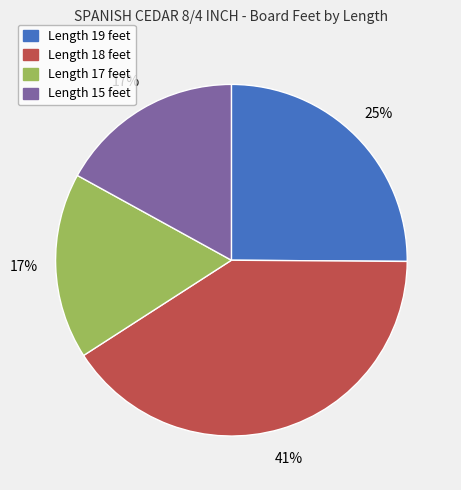

To the nearest percent, what is the difference between the largest and smallest slice percentages?

24%